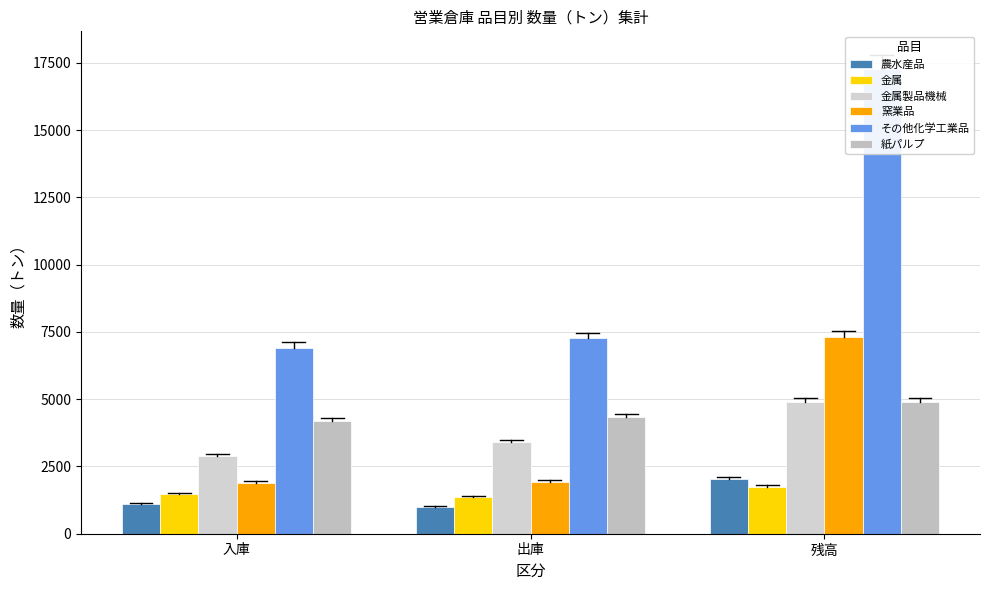

How many bars are there in each group?

6